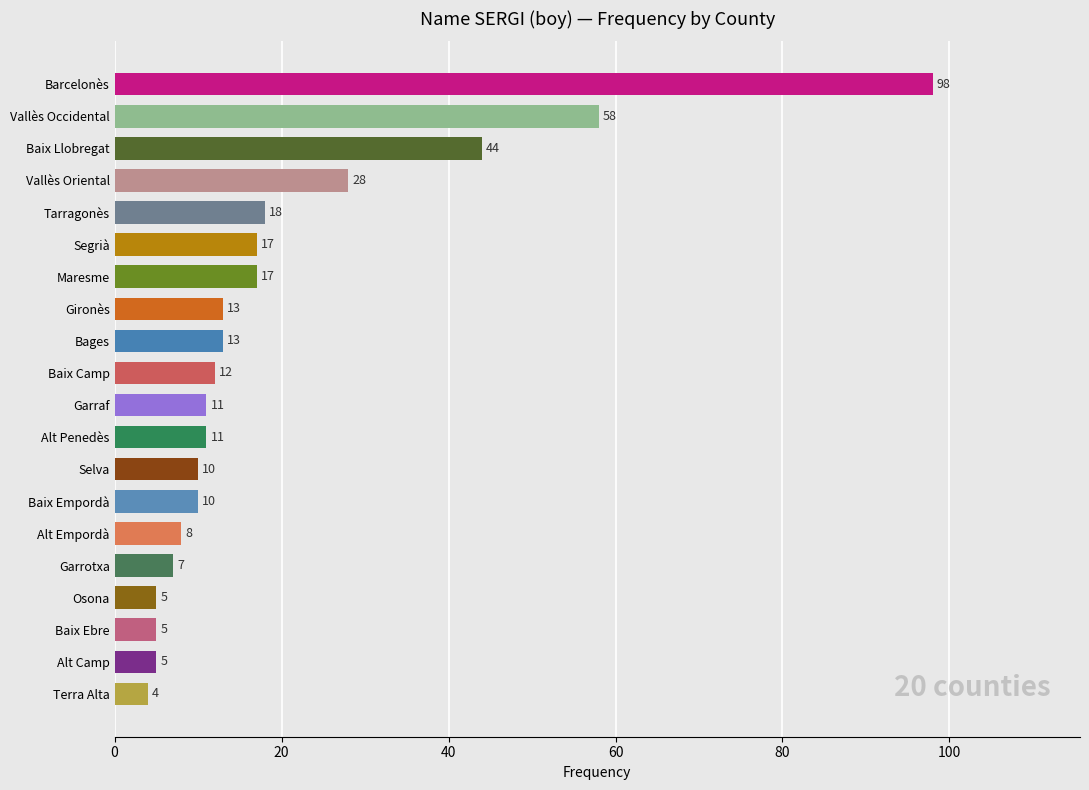

What value does the data have at Baix Camp?

12